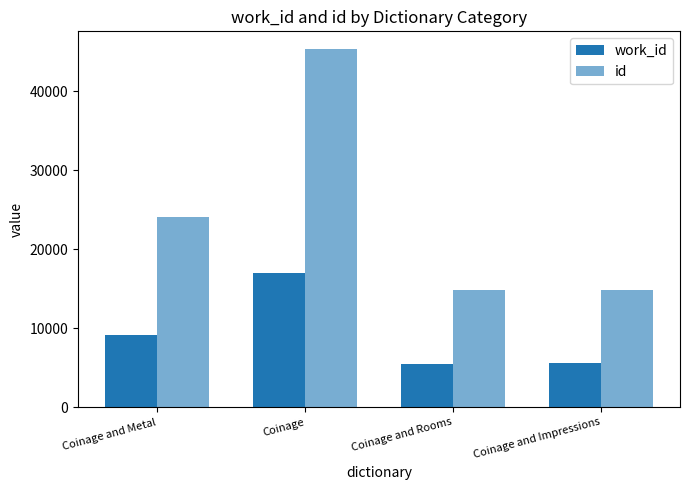

At which category is the sum across all series the highest?

Coinage